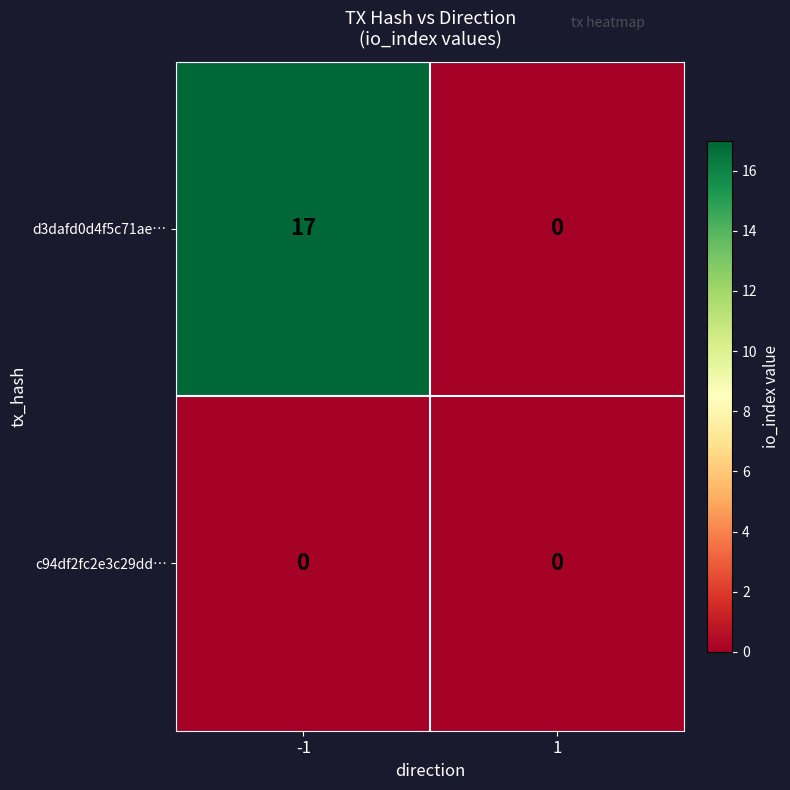

Reading right to left, transcribe all the data shown in this chart.

d3dafd0d4f5c71ae…: 1=0	-1=17
c94df2fc2e3c29dd…: 1=0	-1=0